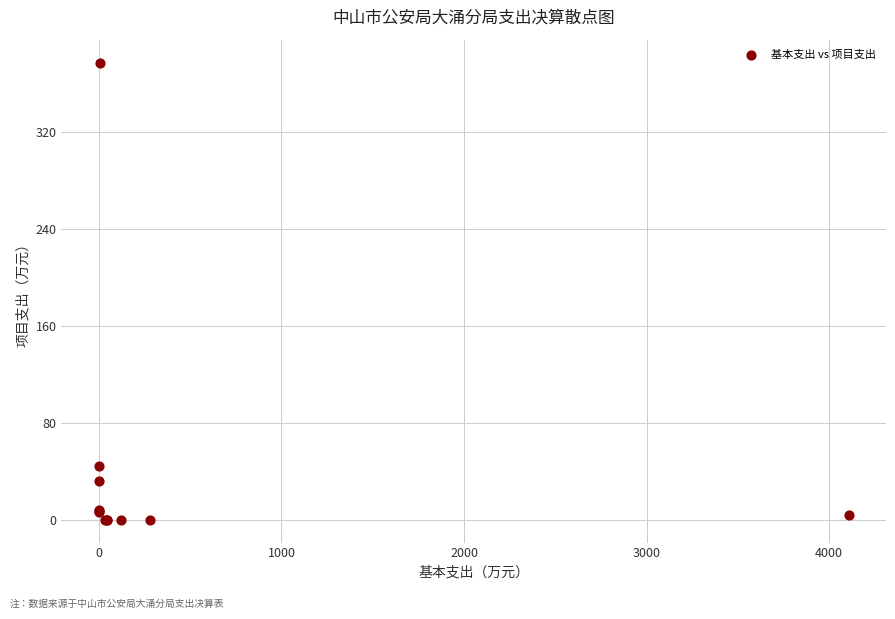

What Y value in the scatter plot is closest to 188?

44.0